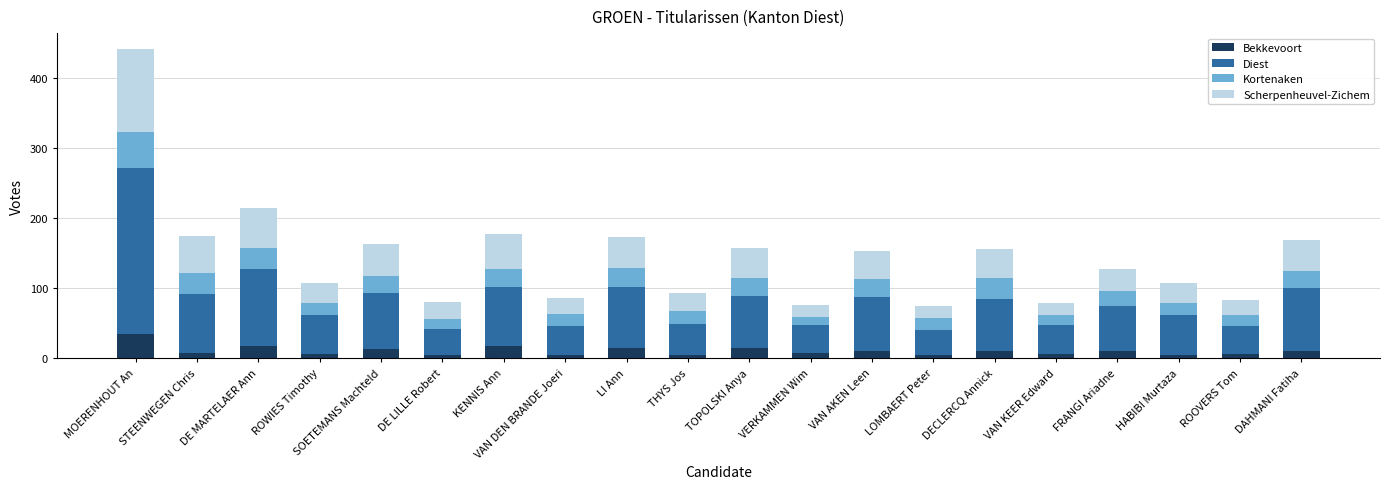

At which category is the sum across all series the highest?

MOERENHOUT An